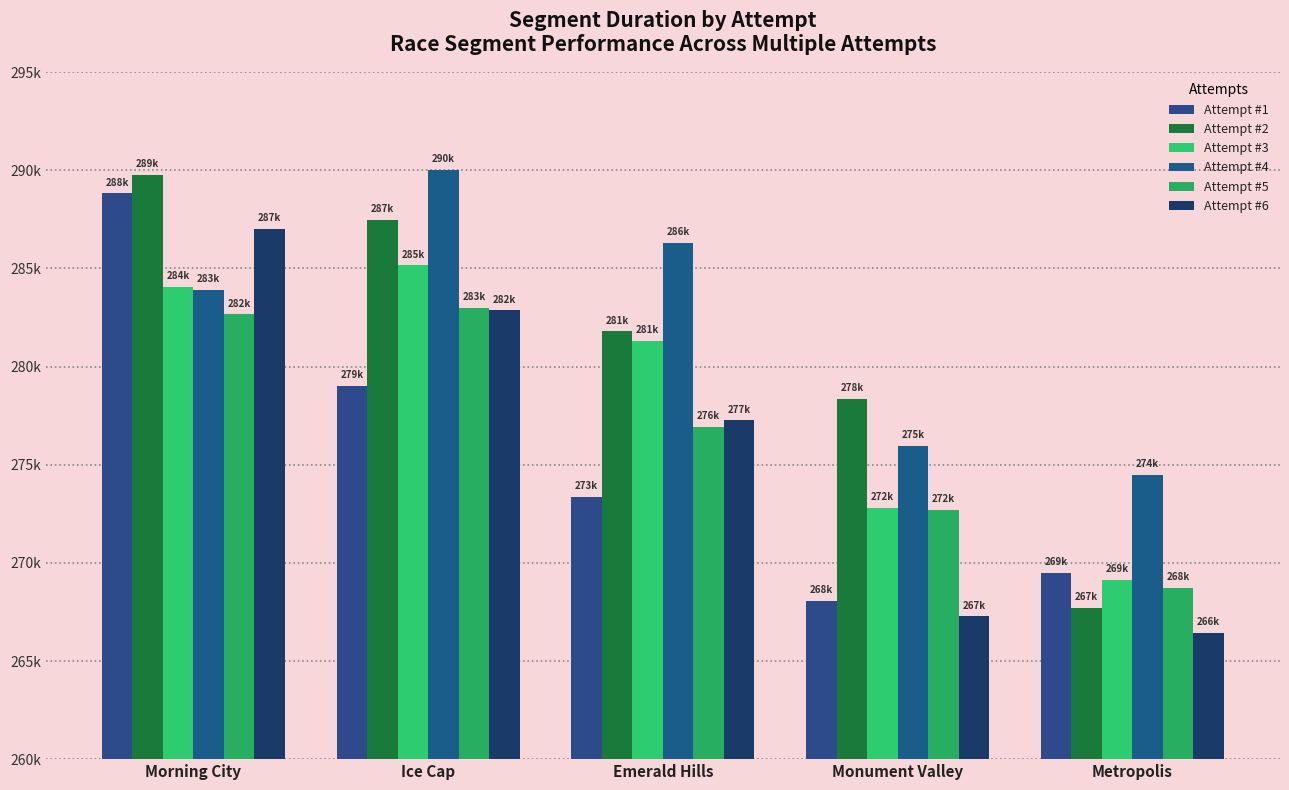

Rank the categories by Attempt #5 value from highest to lowest.

Ice Cap, Morning City, Emerald Hills, Monument Valley, Metropolis